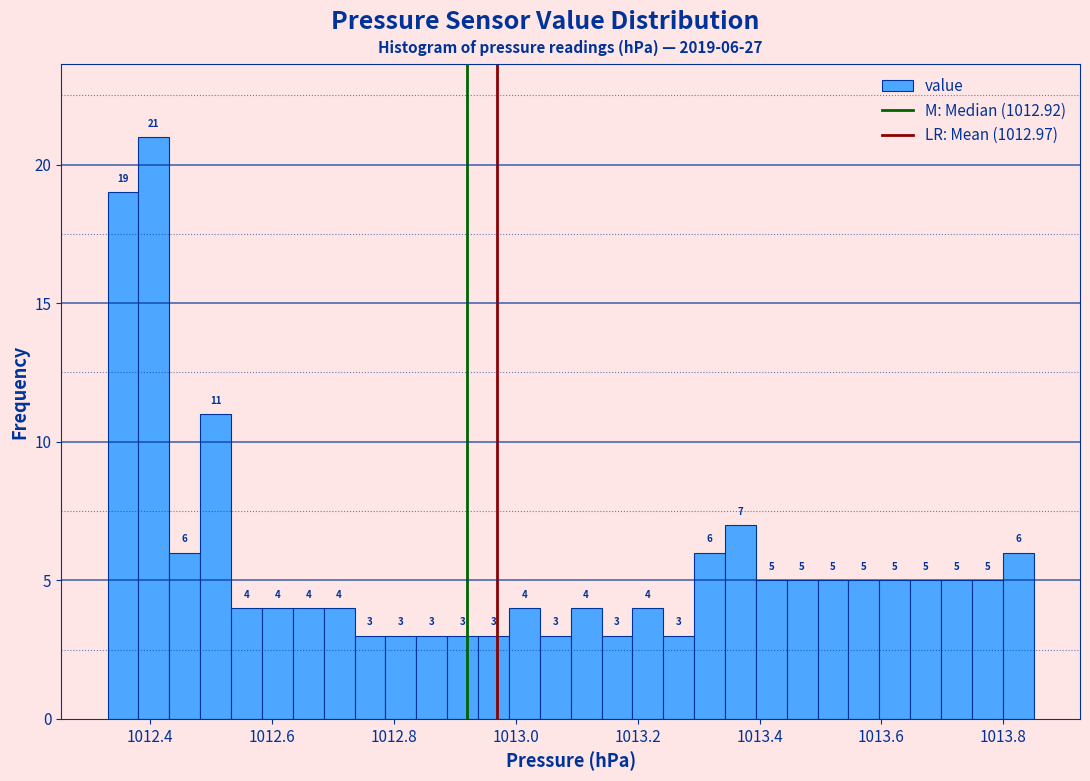

Read against the x-axis, roughly where is the centre of the tallest bar?

1012.40